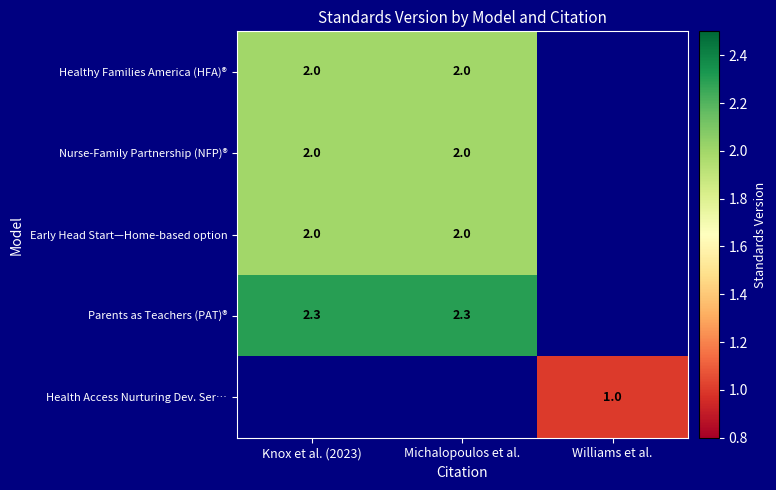

Rank the categories by Healthy Families America (HFA)® value from lowest to highest.

Knox et al. (2023), Michalopoulos et al., Williams et al.